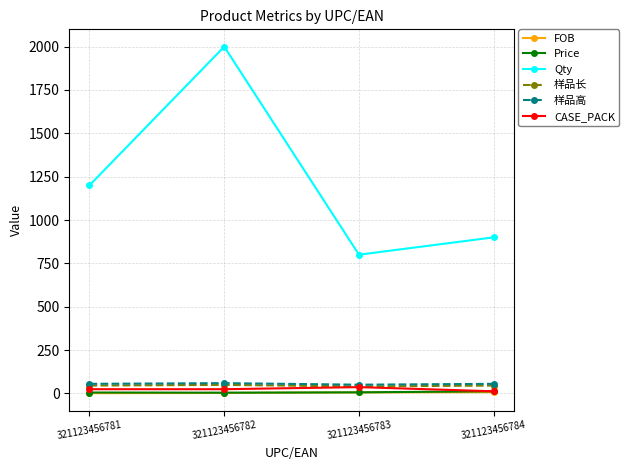

True or false: FOB has more than 1 interior local peaks.

False